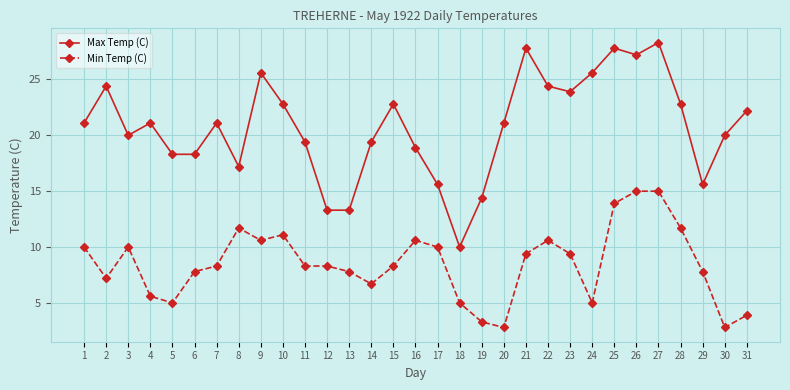

List the series in order of their overall mean, highest first.

Max Temp (C), Min Temp (C)